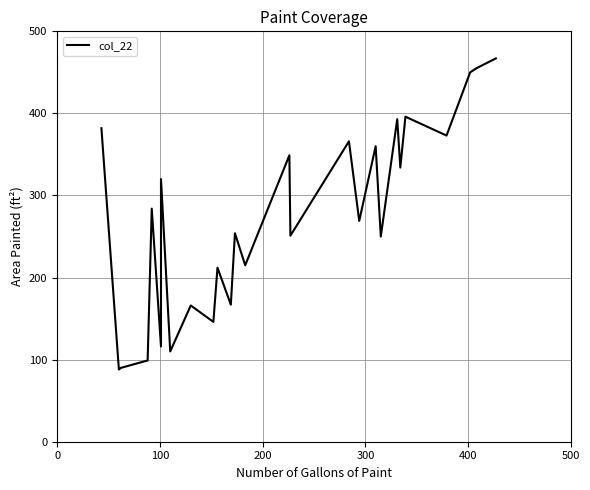

How many points are higher than both their immediate neighbors (excluding endpoints)?

10